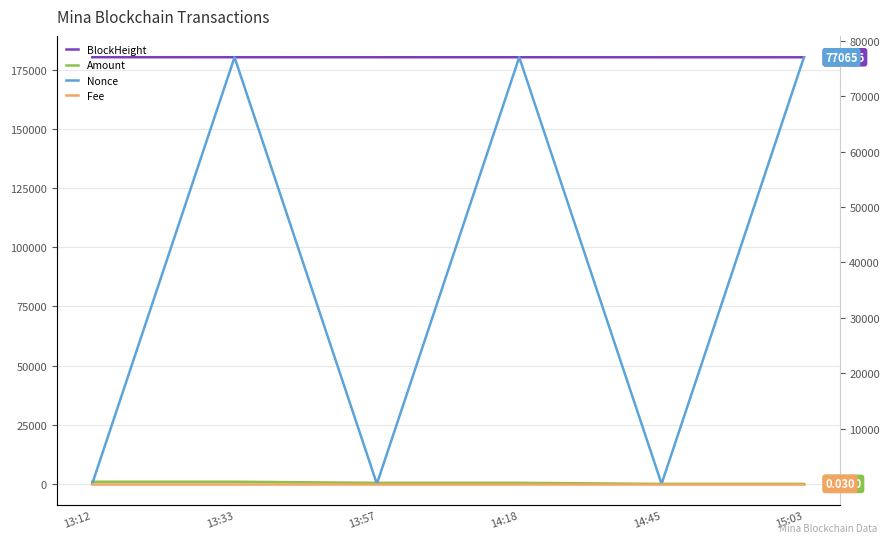

True or false: Amount and Fee intersect in this chart.

False